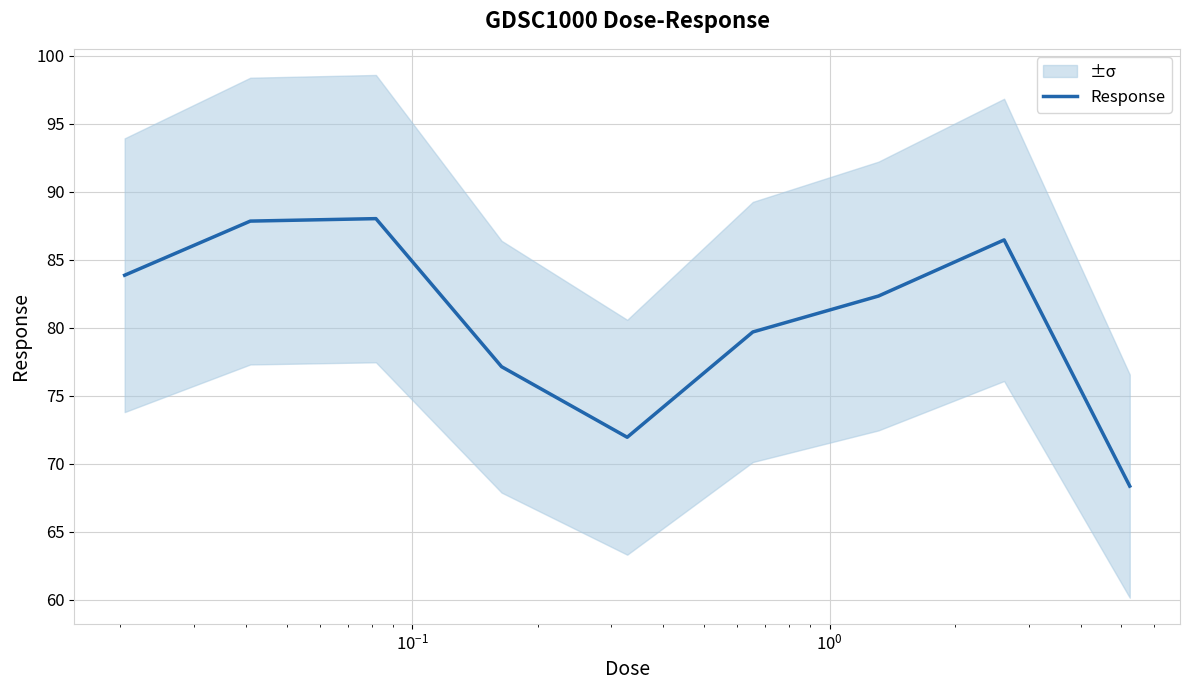

What is the maximum value for Response?

88.0